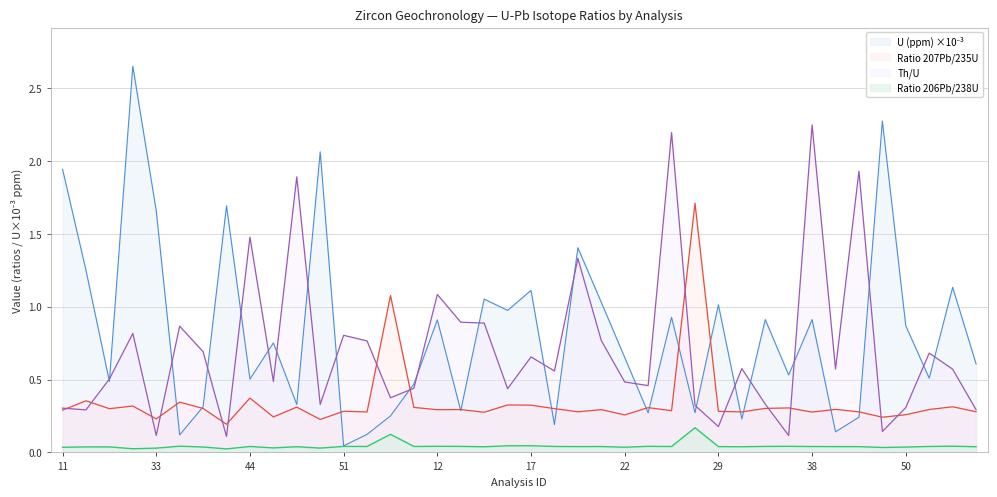

True or false: Ratio 207Pb/235U has more than 0 points higher than both neighbors.

True